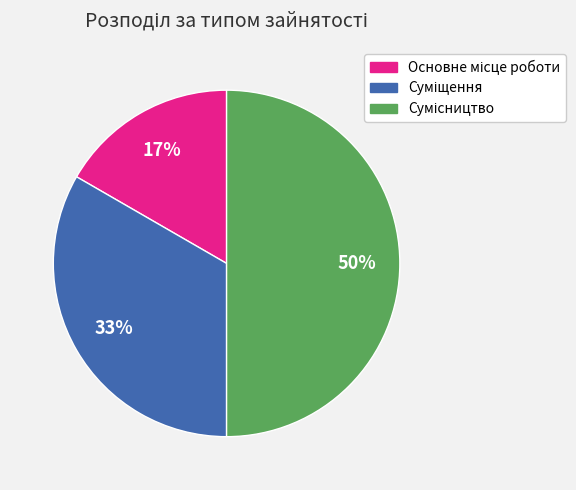

To the nearest percent, what is the difference between the largest and smallest slice percentages?

33%